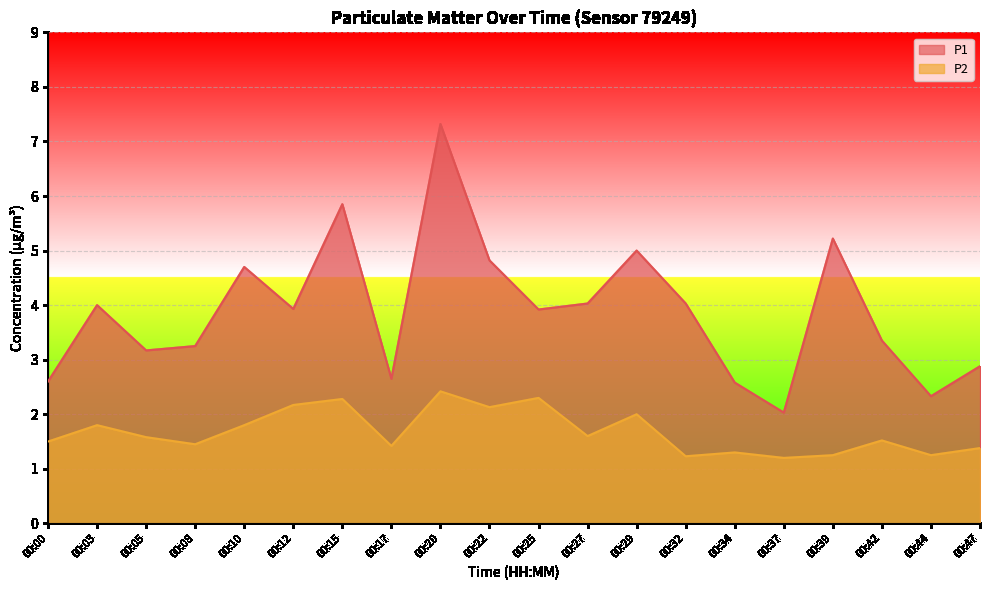

Reading left to right, list all the values displayed in this chart.

P1: 2.6	4.0	3.2	3.2	4.7	3.9	5.8	2.6	7.3	4.8	3.9	4.0	5.0	4.0	2.6	2.0	5.2	3.4	2.3	2.9
P2: 1.5	1.8	1.6	1.4	1.8	2.2	2.3	1.4	2.4	2.1	2.3	1.6	2.0	1.2	1.3	1.2	1.2	1.5	1.2	1.4